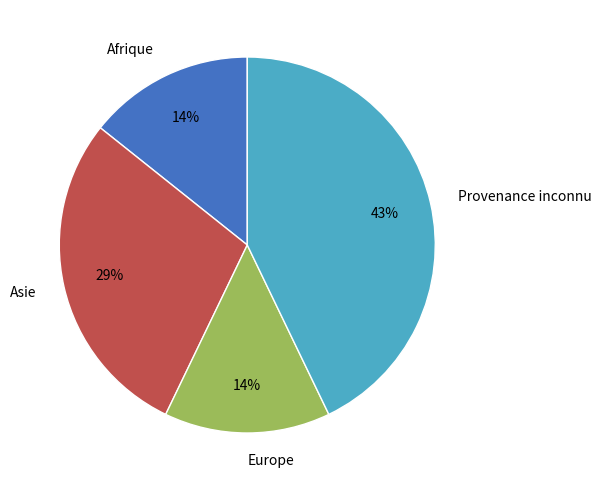

Between Europe and Asie, which is larger?

Asie